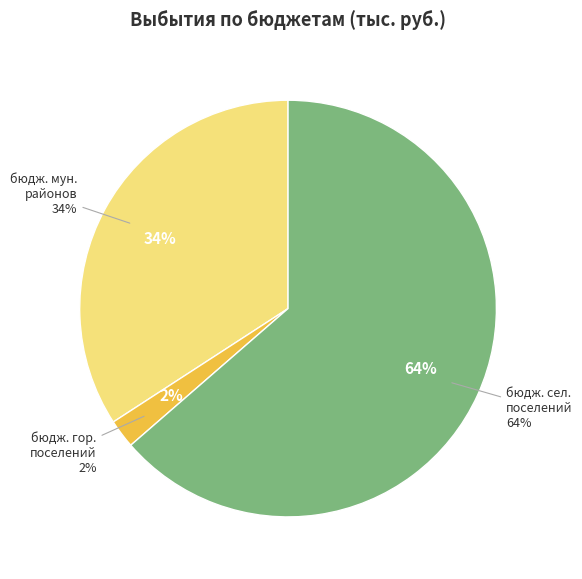

Count the number of slices in the pie.

3